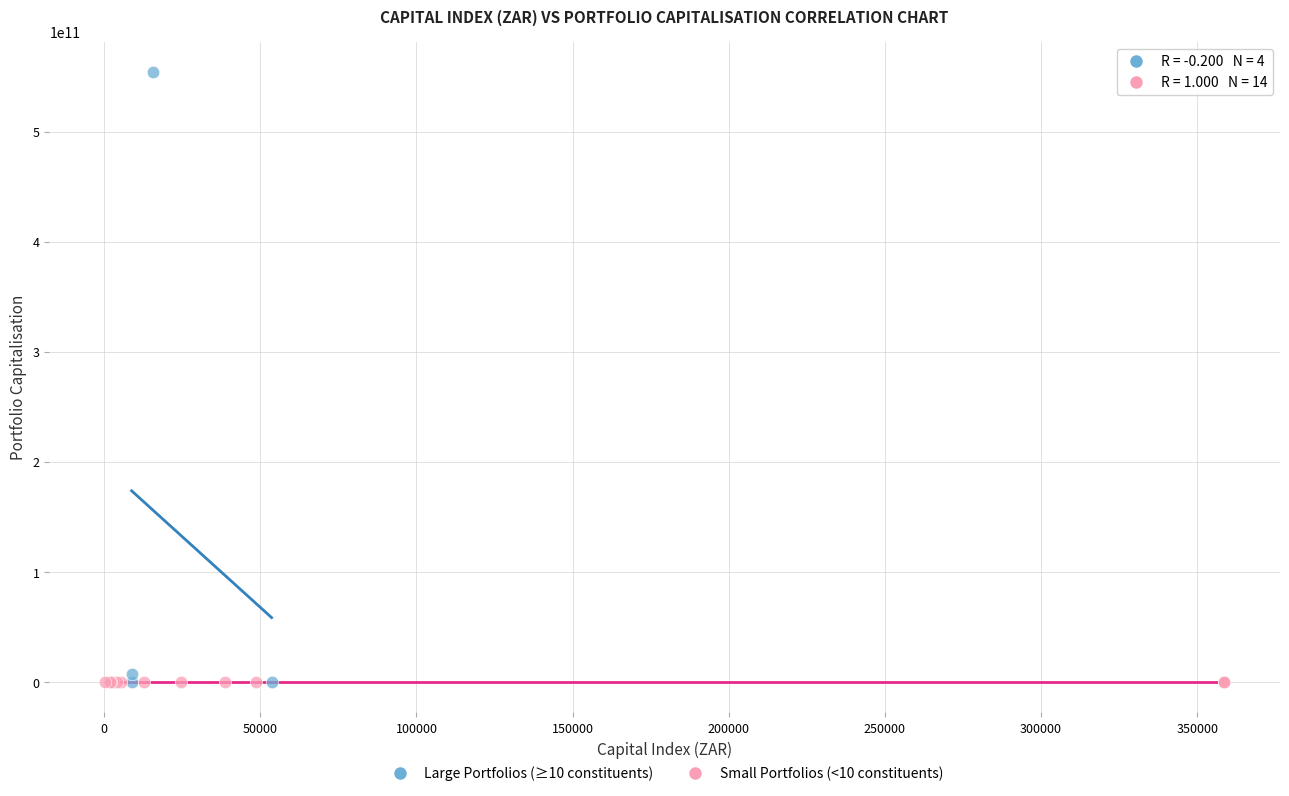

Which series contains the highest Y value?

Large Portfolios (≥10 constituents)